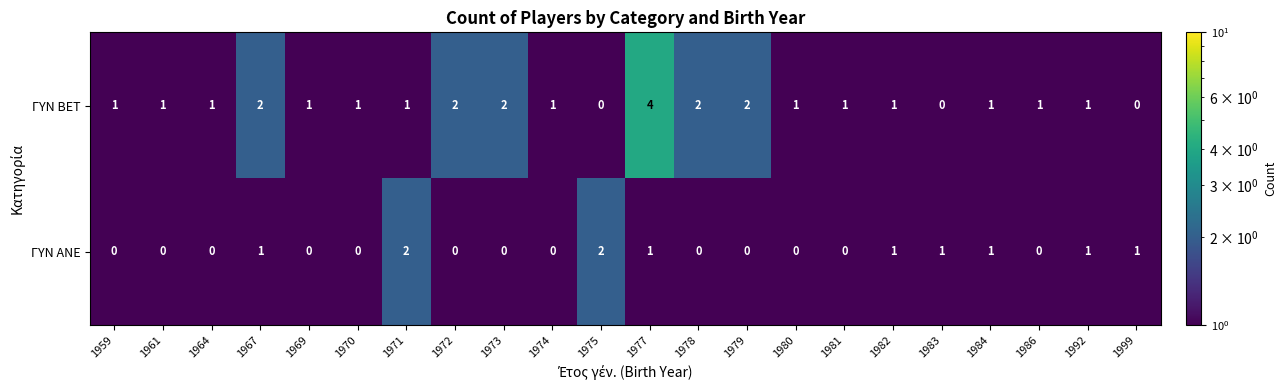

Which series has the widest spread of values?

ΓΥΝ BET